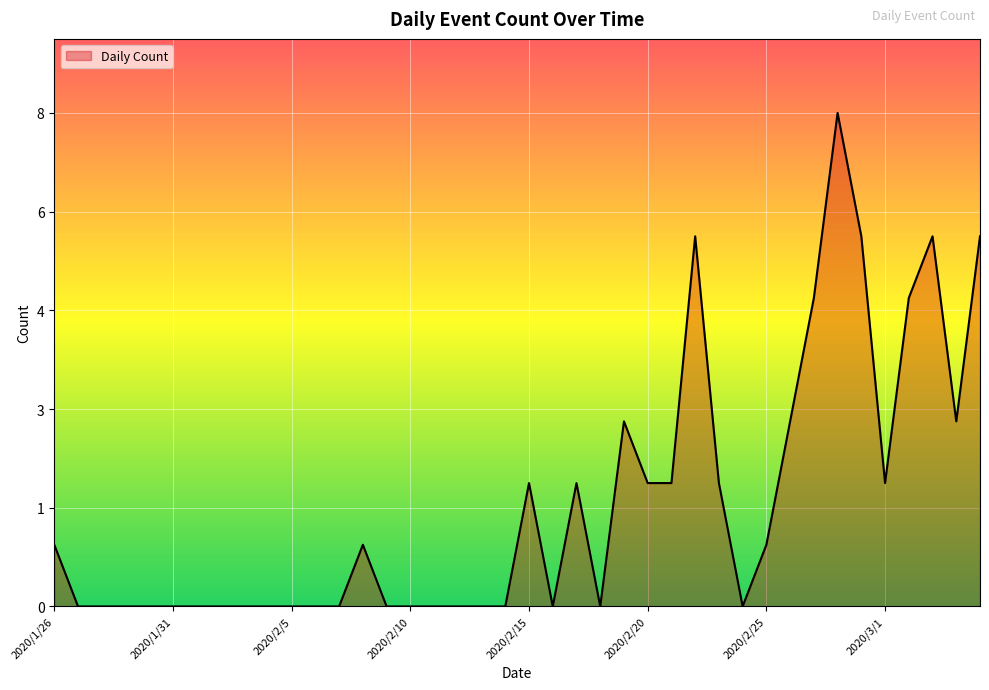

Which label corresponds to the largest value in the chart?

2020/2/28